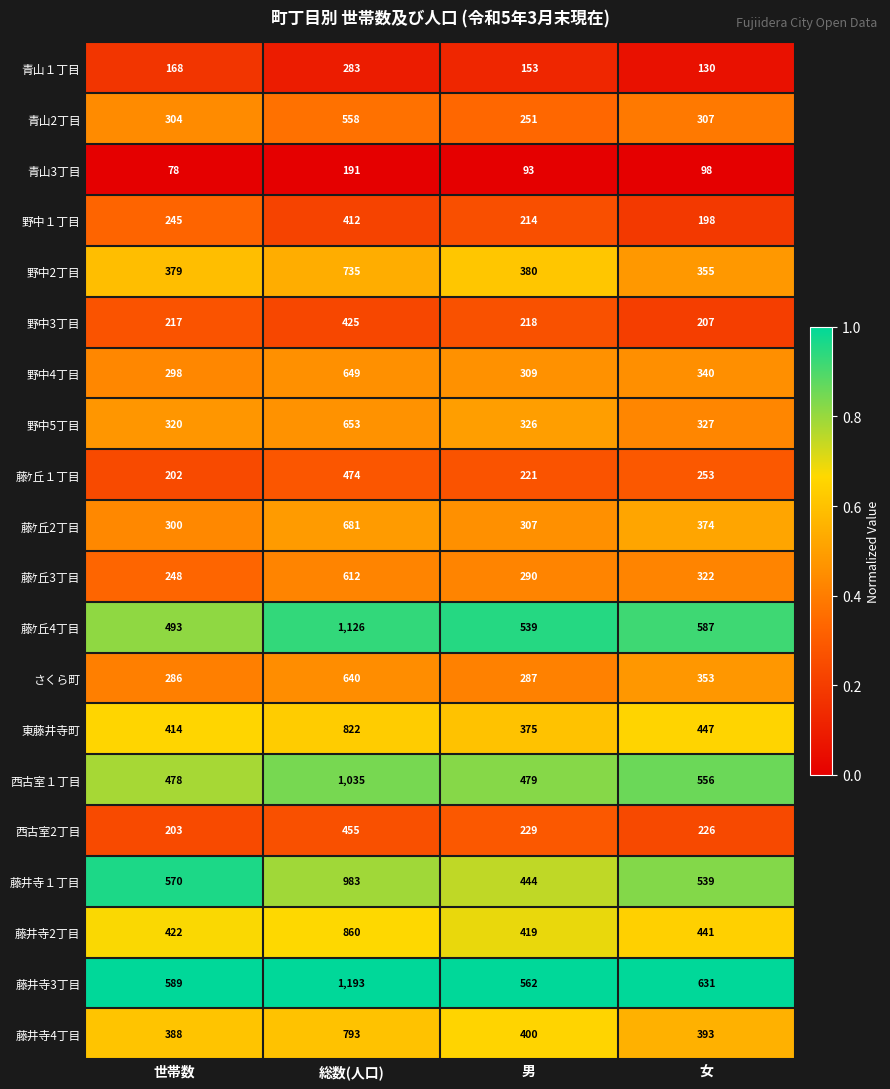

Rank the categories by 東藤井寺町 value from lowest to highest.

男, 世帯数, 女, 総数(人口)